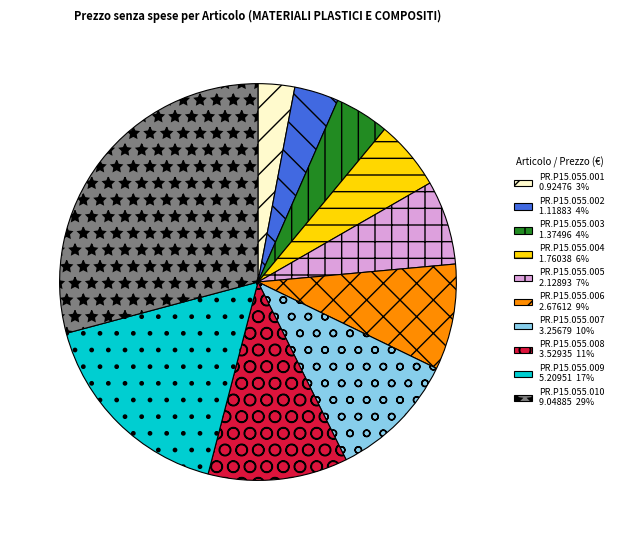

Is there a majority slice in this chart?

No